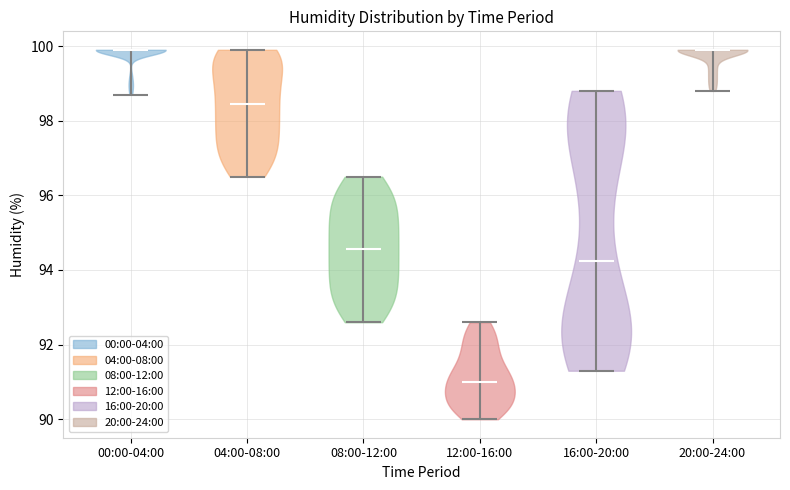

Reading left to right, read every violin against the y-axis: where its median line is, and the lowest and highest points it reaches. The values are not printed on the chart, so give them approximately, as read against the axis.

00:00-04:00: median line 100.0, lowest point 98.8, highest point 100.0
04:00-08:00: median line 98.4, lowest point 96.6, highest point 100.0
08:00-12:00: median line 94.6, lowest point 92.6, highest point 96.6
12:00-16:00: median line 91.0, lowest point 90.0, highest point 92.6
16:00-20:00: median line 94.2, lowest point 91.4, highest point 98.8
20:00-24:00: median line 100.0, lowest point 98.8, highest point 100.0